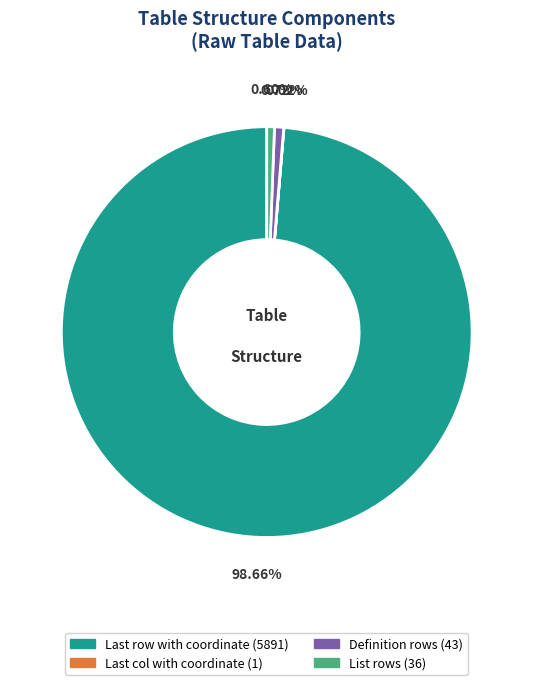

Which category has the biggest portion of the pie?

Last row with coordinate